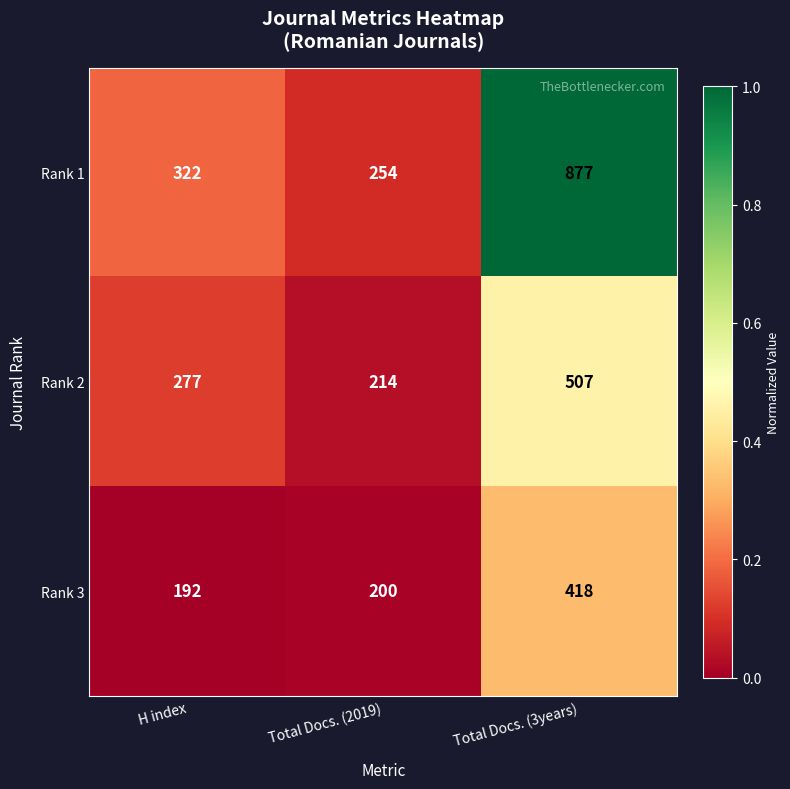

What is the spread (max minus min) of values at Total Docs. (2019)?

54